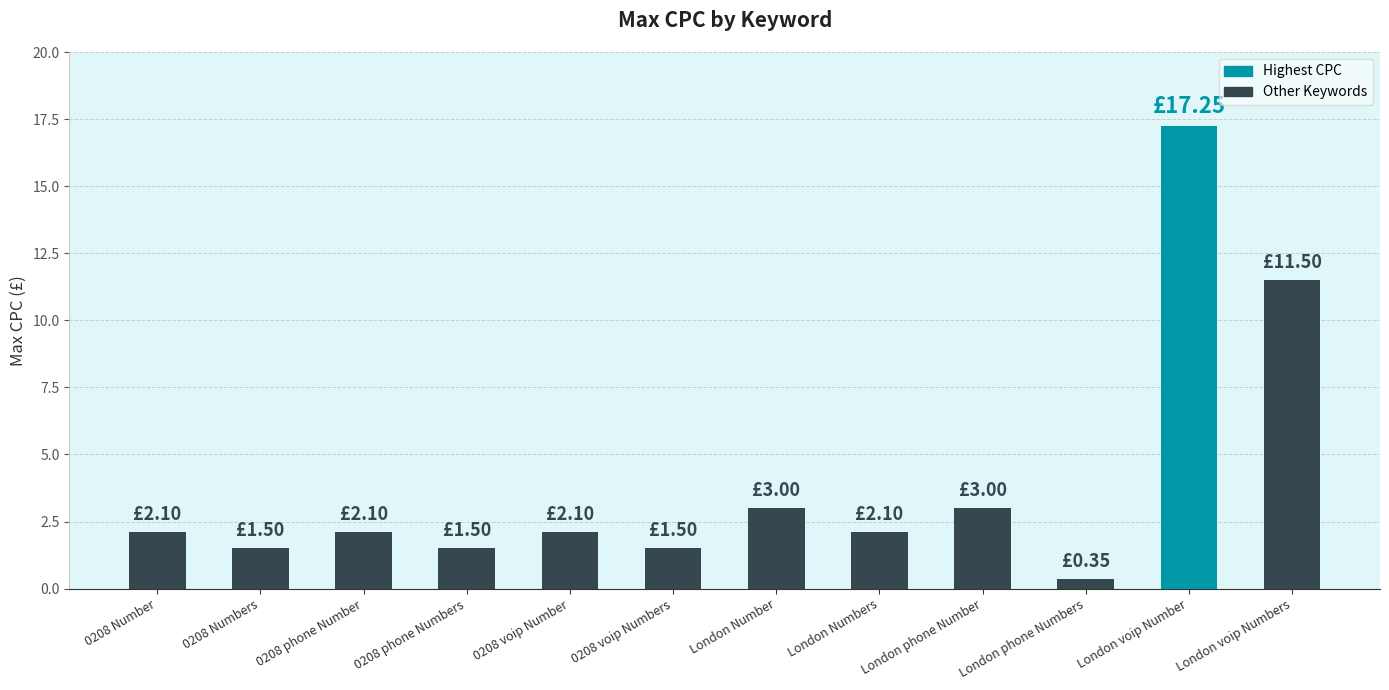

What is the label of the 6th bar from the right?

London Number